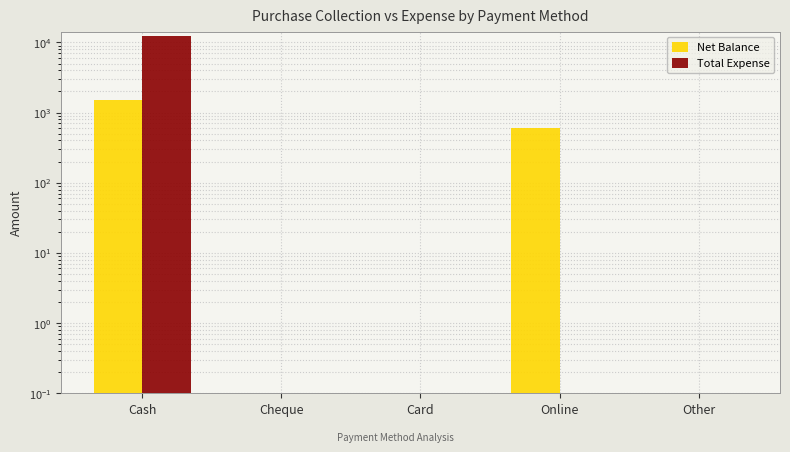

What is the sum of all Total Expense values?

12250